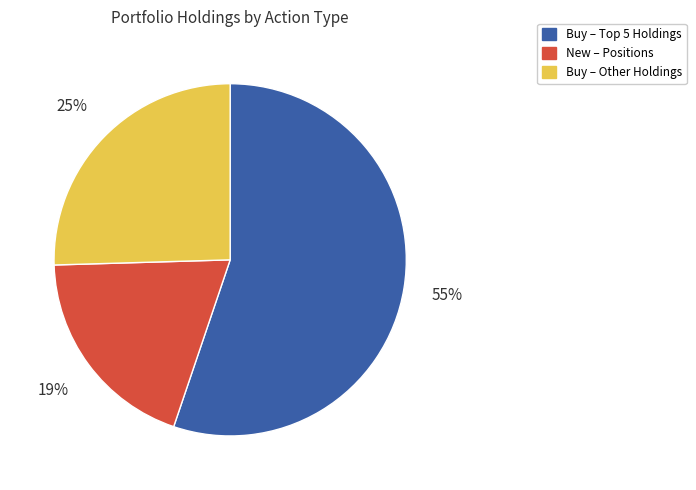

To the nearest percent, what is the difference between the largest and smallest slice percentages?

36%